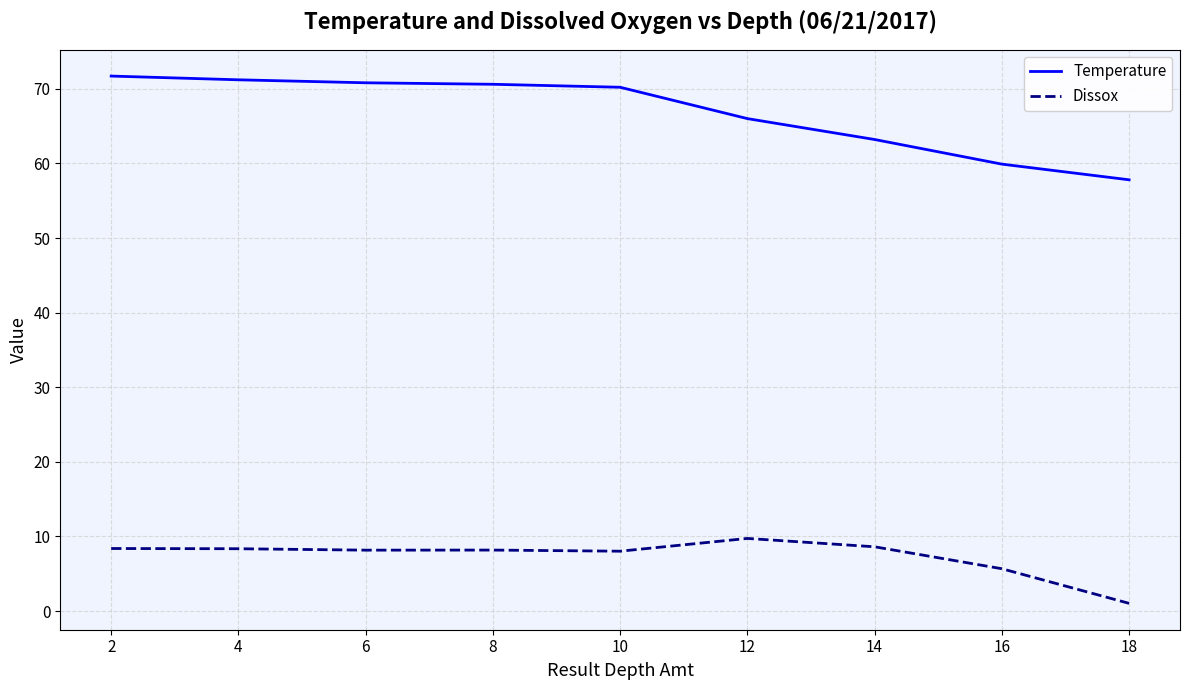

At which label does Dissox reach its minimum?

18